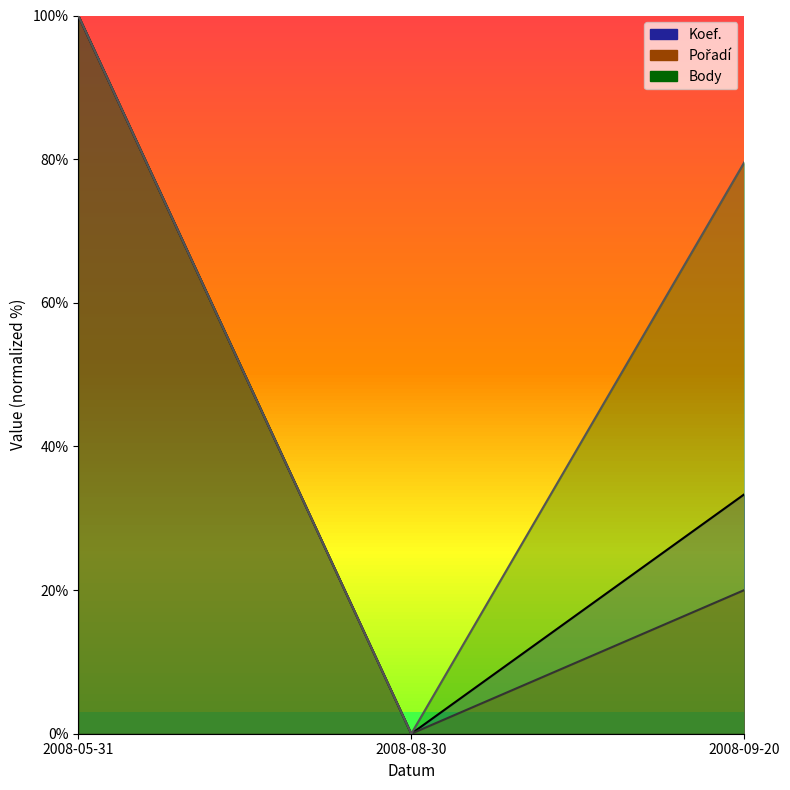

Reading left to right, extract all data points from this chart.

Koef.: 2008-05-31=100.0	2008-08-30=0.0	2008-09-20=33.3
Pořadí: 2008-05-31=100.0	2008-08-30=0.0	2008-09-20=20.0
Body: 2008-05-31=100.0	2008-08-30=0.0	2008-09-20=79.6